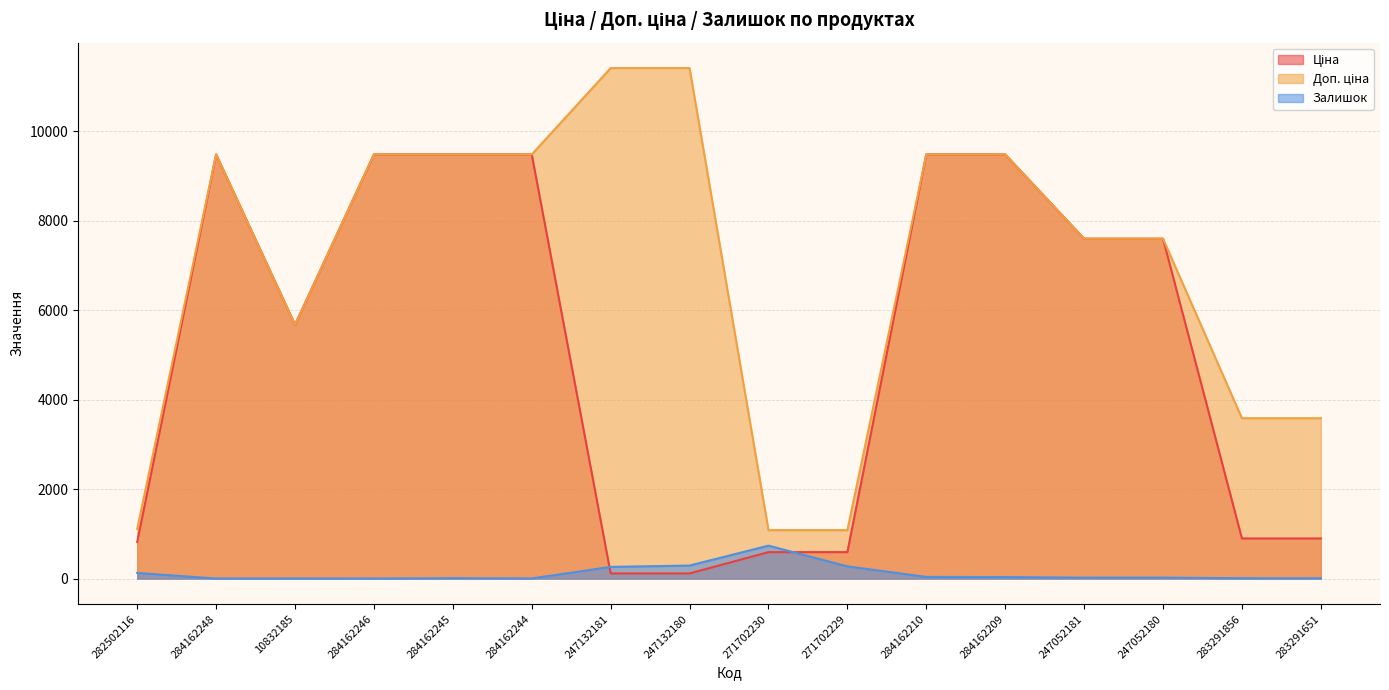

Is the value of Доп. ціна at 271702230 greater than the value of Ціна at 284162246?

No